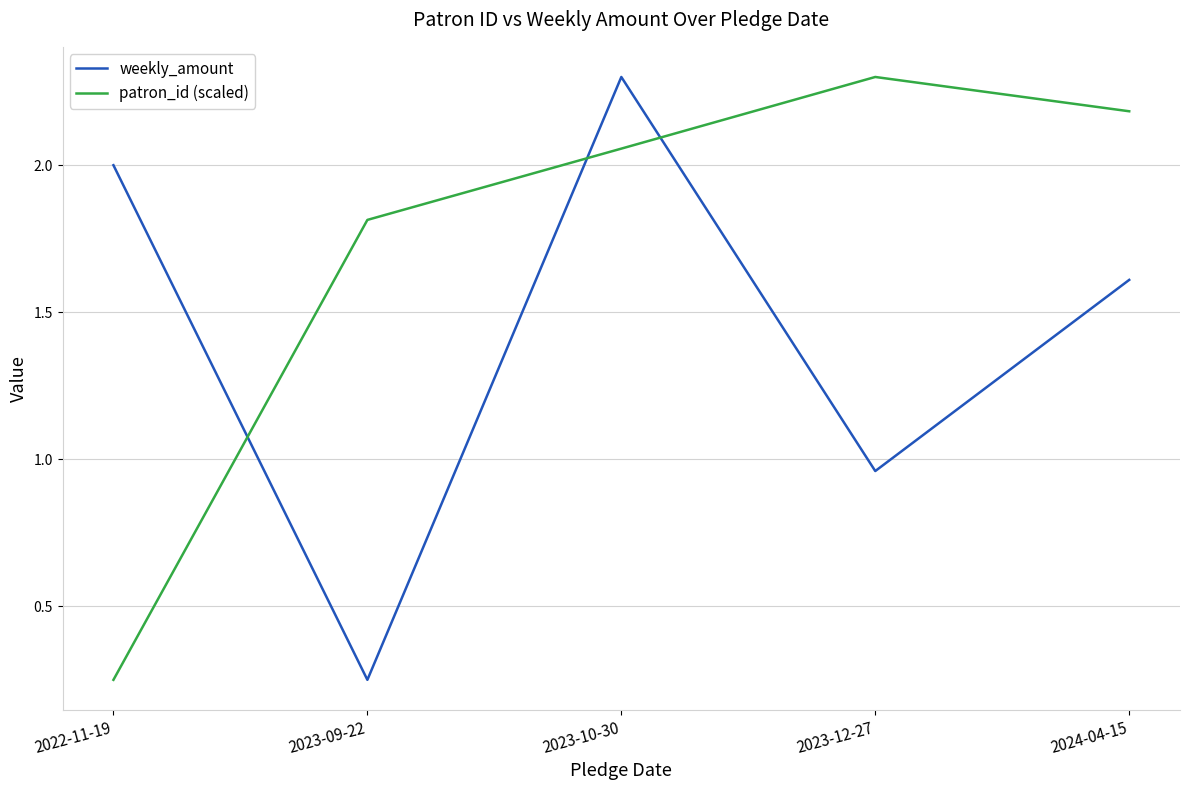

What is the difference between the patron_id (scaled) values at 2022-11-19 and 2024-04-15?

1.9